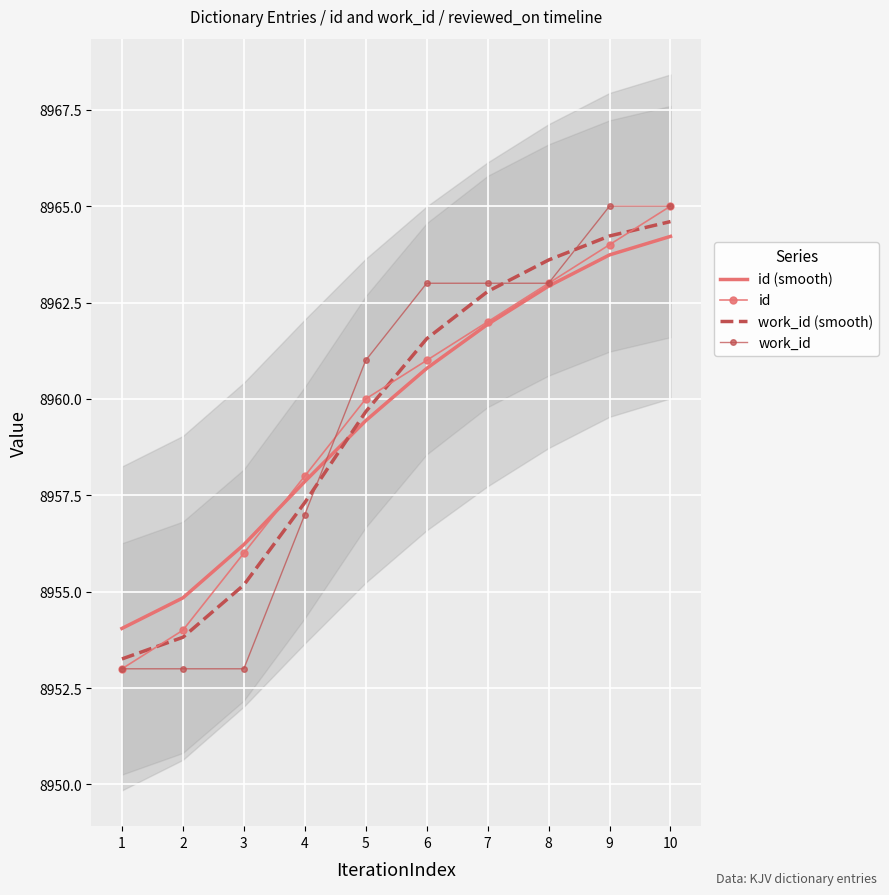

What is the average value of the id (smooth) series?

8959.6